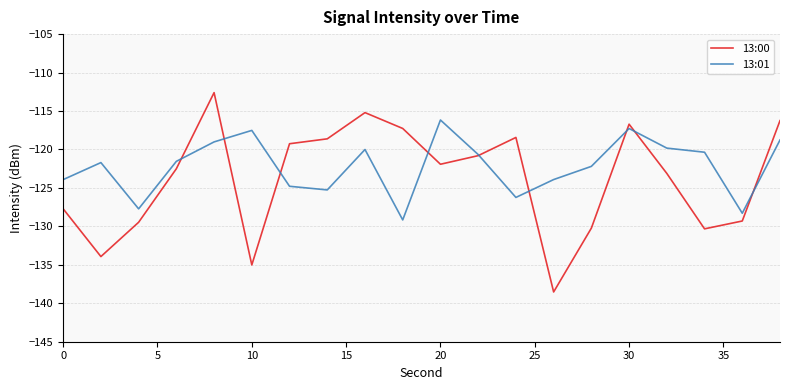

What is the smallest value displayed?

-138.5